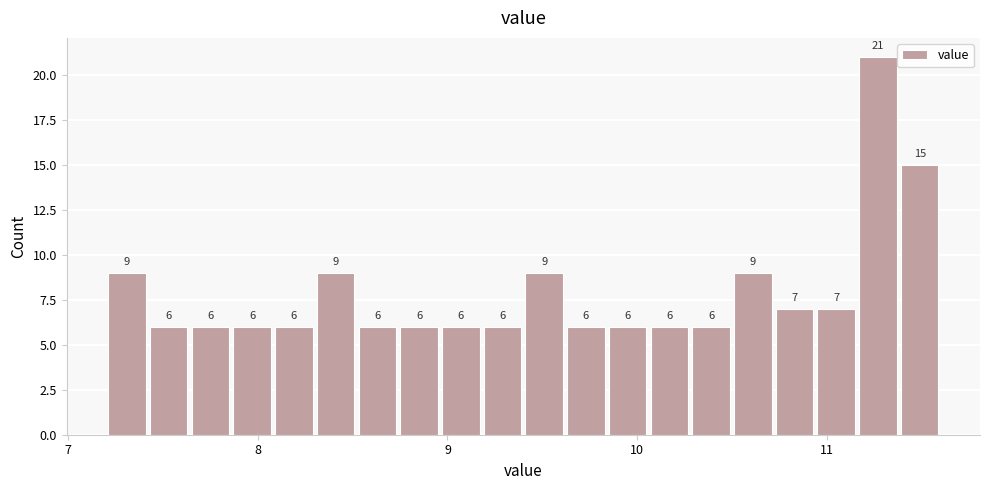

Around what value on the x-axis is the tallest bar? Give the approximate position of its centre, as read against the axis.

11.3